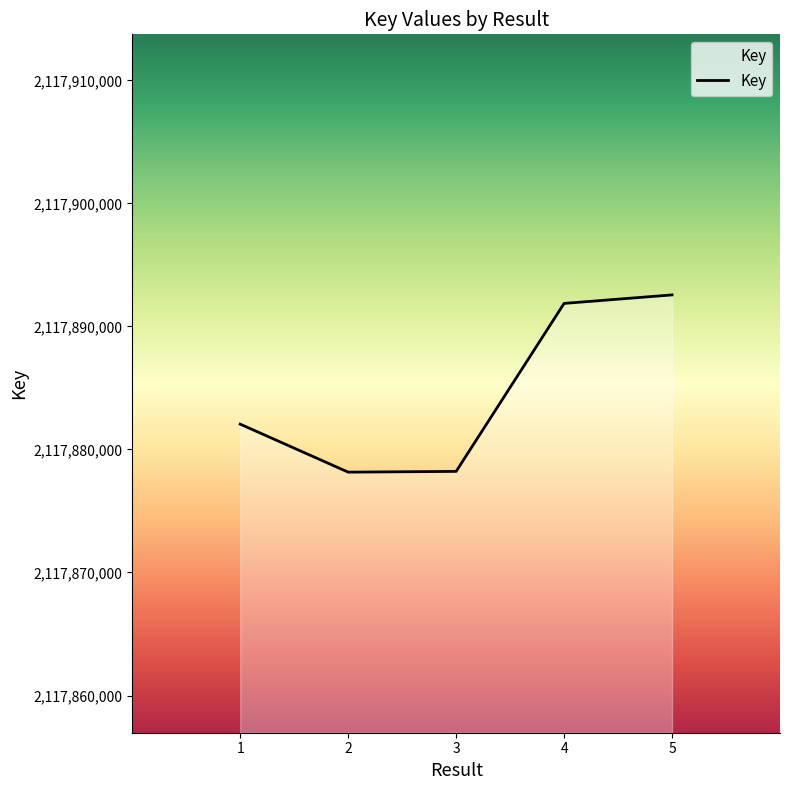

What is the difference between the maximum and minimum values?

14405